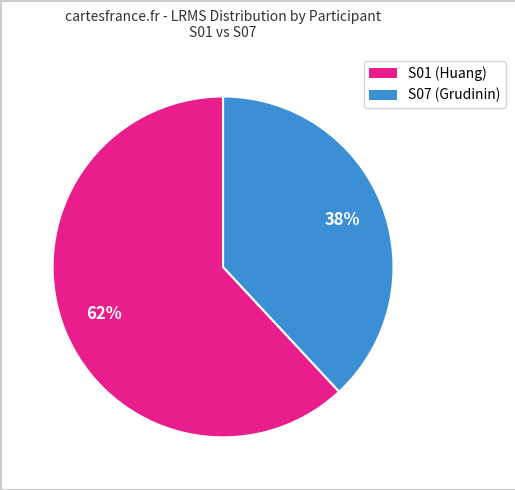

Does any single category account for the majority?

Yes